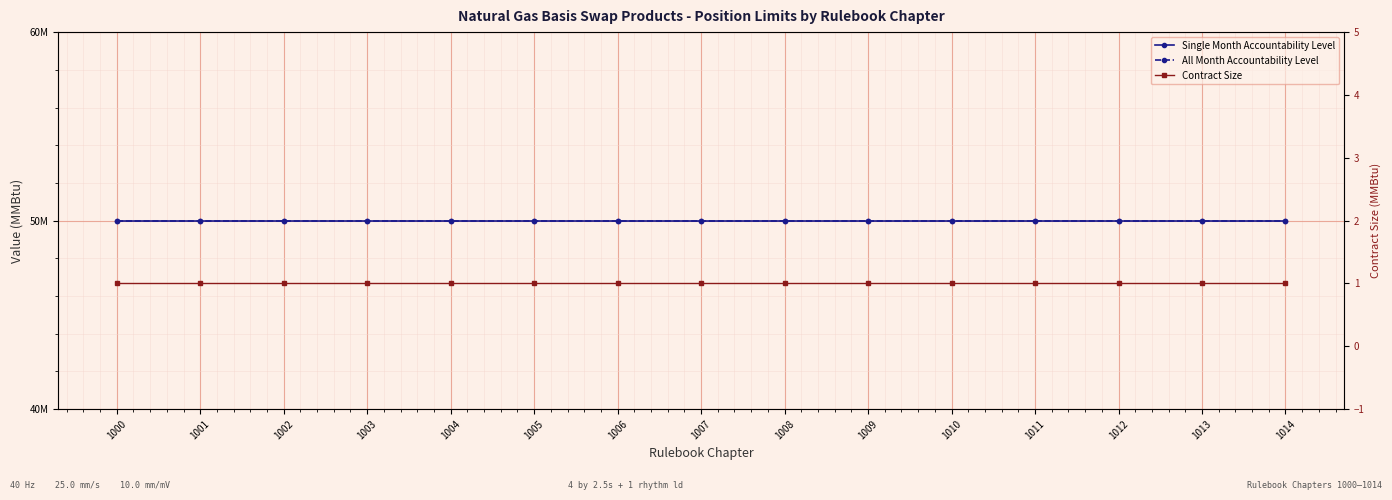

Is it true that Contract Size equals 1 at 1009?

False